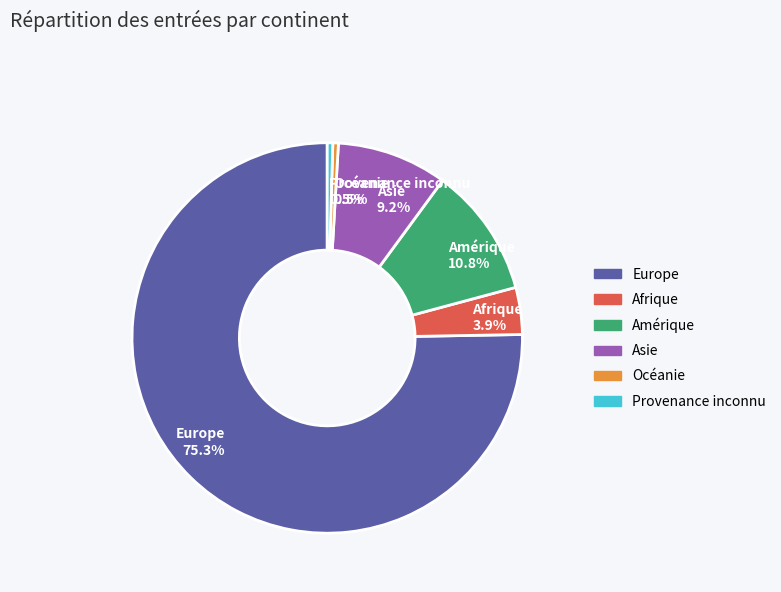

How much of the chart is everything except Afrique?

96.1%